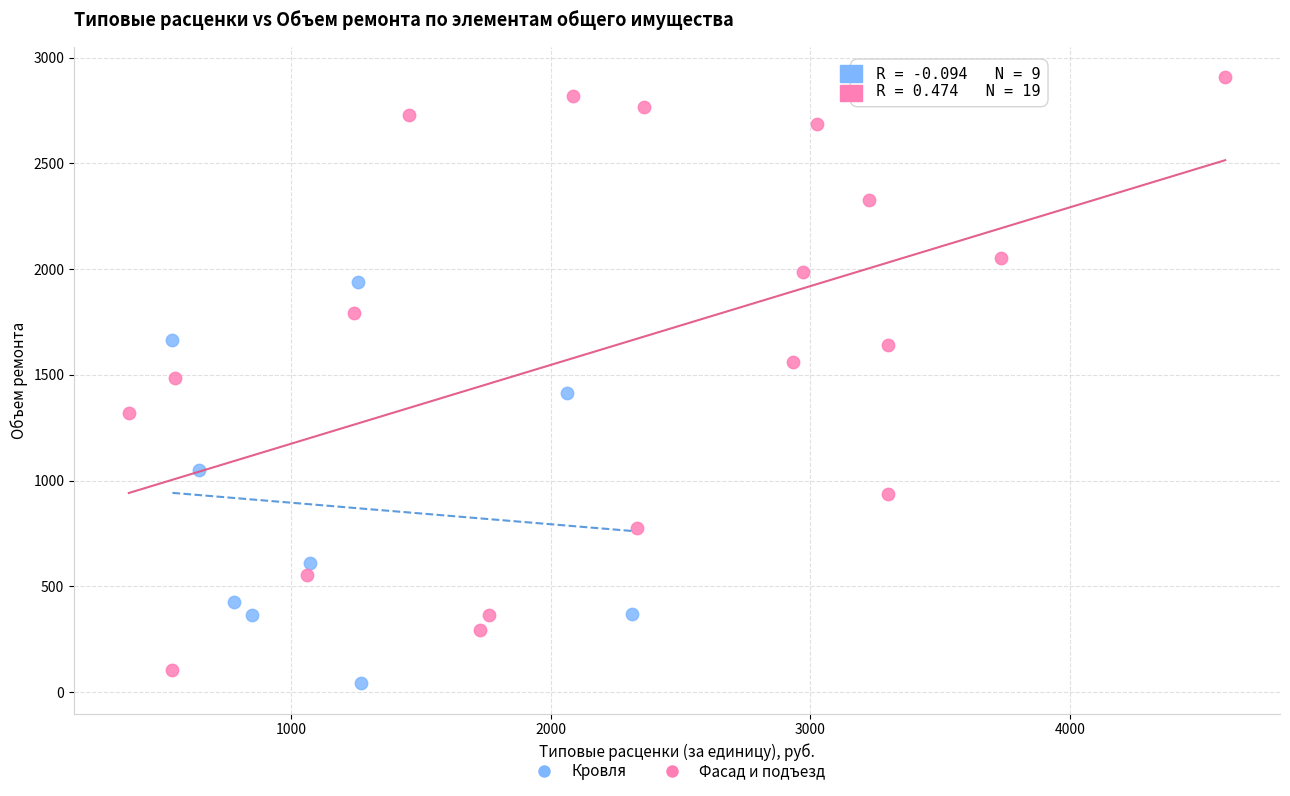

Which series contains the highest Y value?

Фасад и подъезд